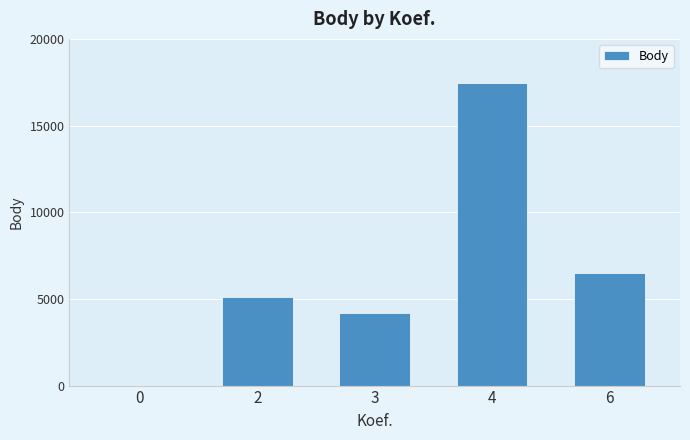

At which category does the chart reach its peak across all series?

4